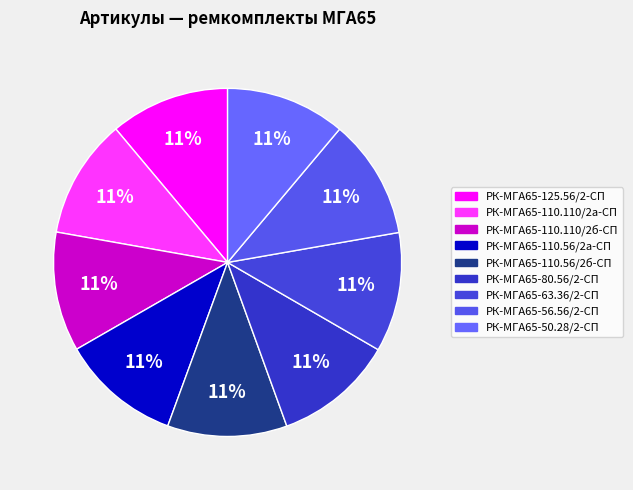

How many slices are in this pie chart?

9